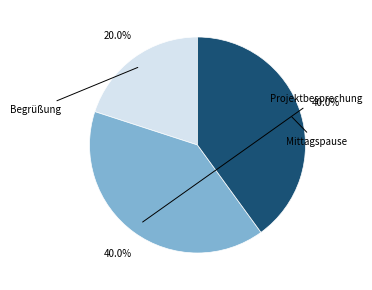

Is there a majority slice in this chart?

No